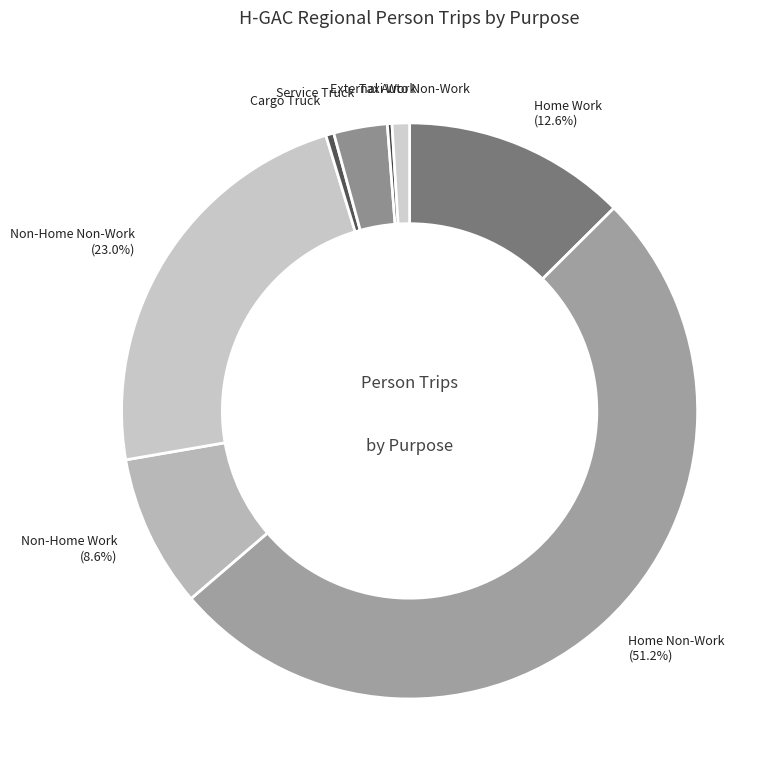

To the nearest percent, what is the difference between the Home Non-Work and Service Truck slice percentages?

48%